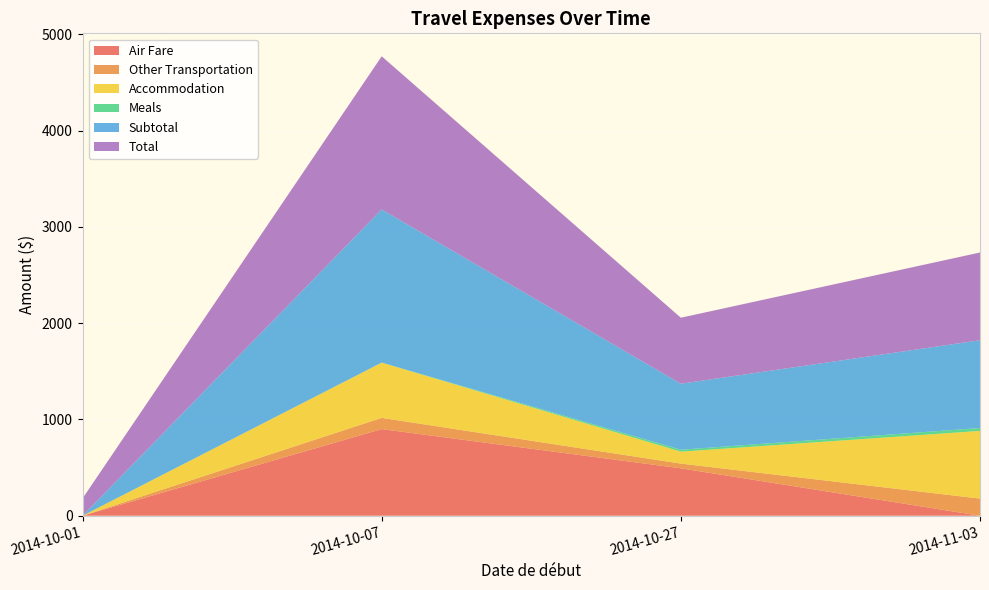

Reading left to right, what are all the values shown in this chart?

Air Fare: 2014-10-01=0.0	2014-10-07=899.6	2014-10-27=492.4	2014-11-03=0.0
Other Transportation: 2014-10-01=0.0	2014-10-07=116.8	2014-10-27=49.0	2014-11-03=178.0
Accommodation: 2014-10-01=0.0	2014-10-07=574.2	2014-10-27=124.1	2014-11-03=703.0
Meals: 2014-10-01=0.0	2014-10-07=0.0	2014-10-27=20.0	2014-11-03=30.3
Subtotal: 2014-10-01=0.0	2014-10-07=1590.6	2014-10-27=685.5	2014-11-03=911.3
Total: 2014-10-01=180.0	2014-10-07=1590.6	2014-10-27=685.5	2014-11-03=911.3